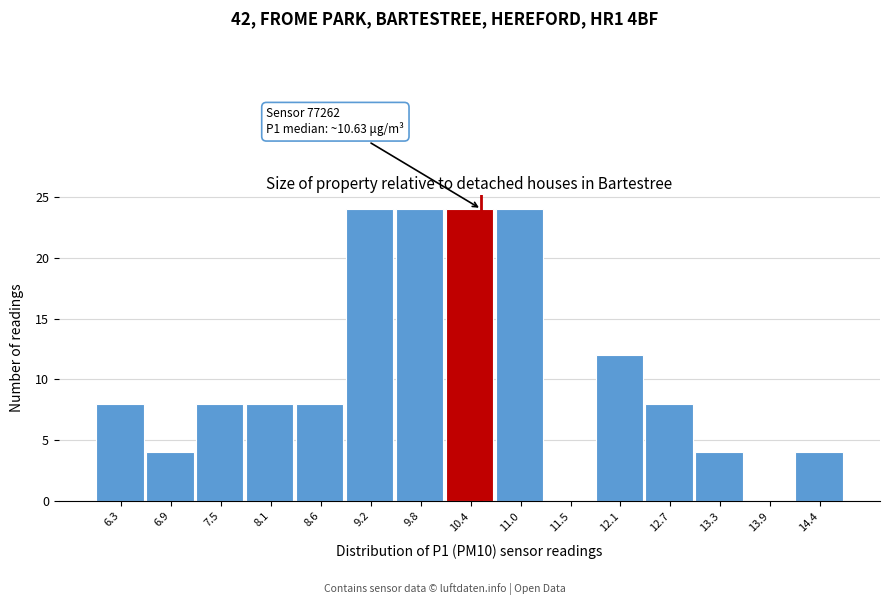

Reading right to left, list all the values displayed in this chart.

14.4=4	13.9=0	13.3=4	12.7=8	12.1=12	11.5=0	11.0=24	10.4=24	9.8=24	9.2=24	8.6=8	8.1=8	7.5=8	6.9=4	6.3=8